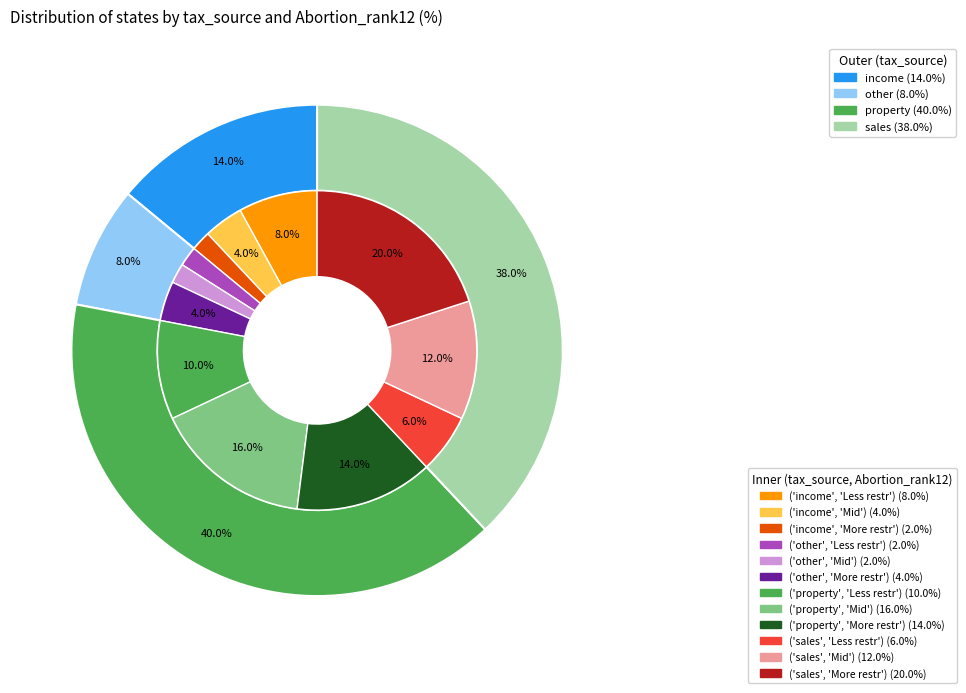

How many segments does this pie chart have?

4